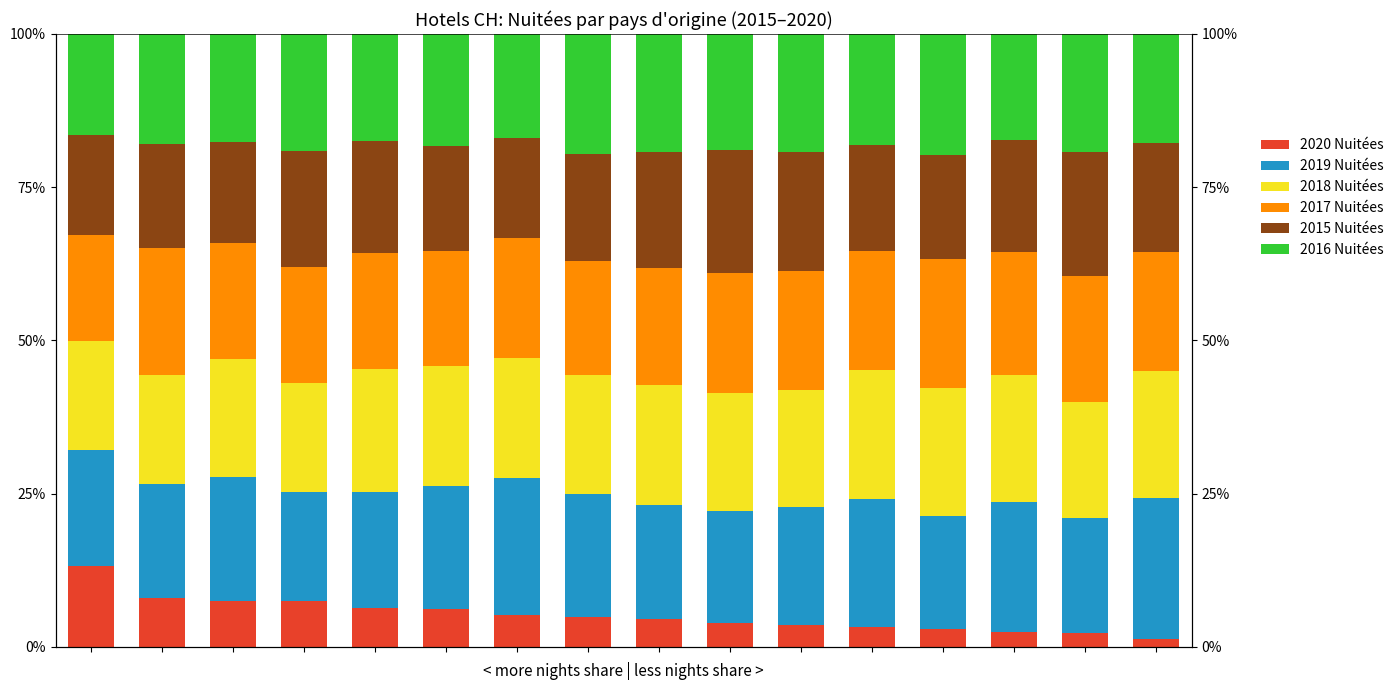

Where is 2017 Nuitées nearest to the value 19?

3